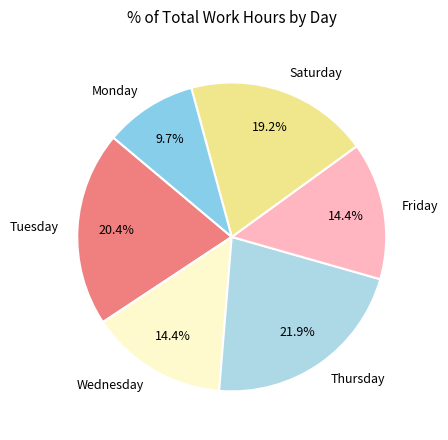

What is the ratio of the value at Tuesday to the value at Saturday?

1.1